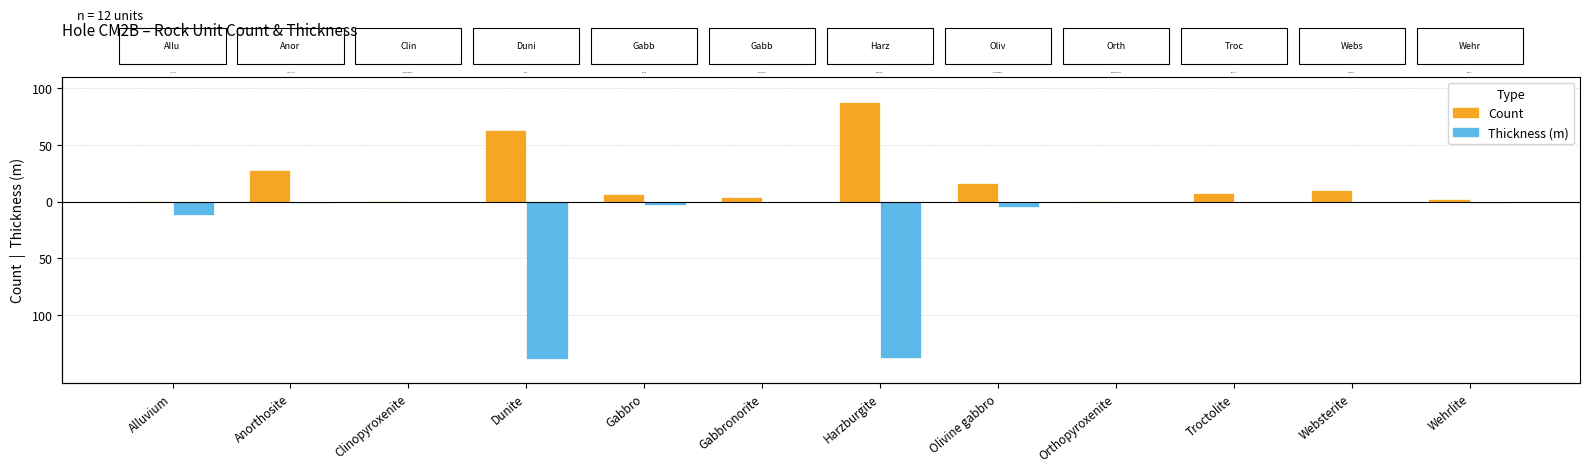

List the series in order of their overall mean, highest first.

Count, Thickness (m)